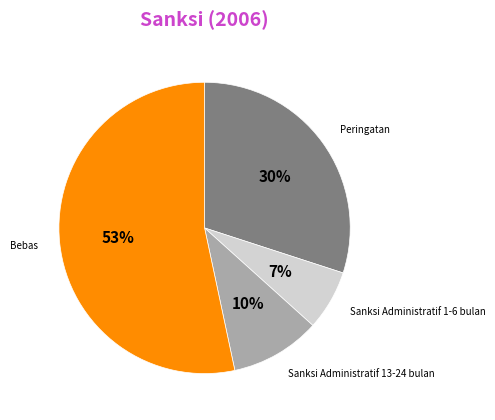

Does any single category account for the majority?

Yes